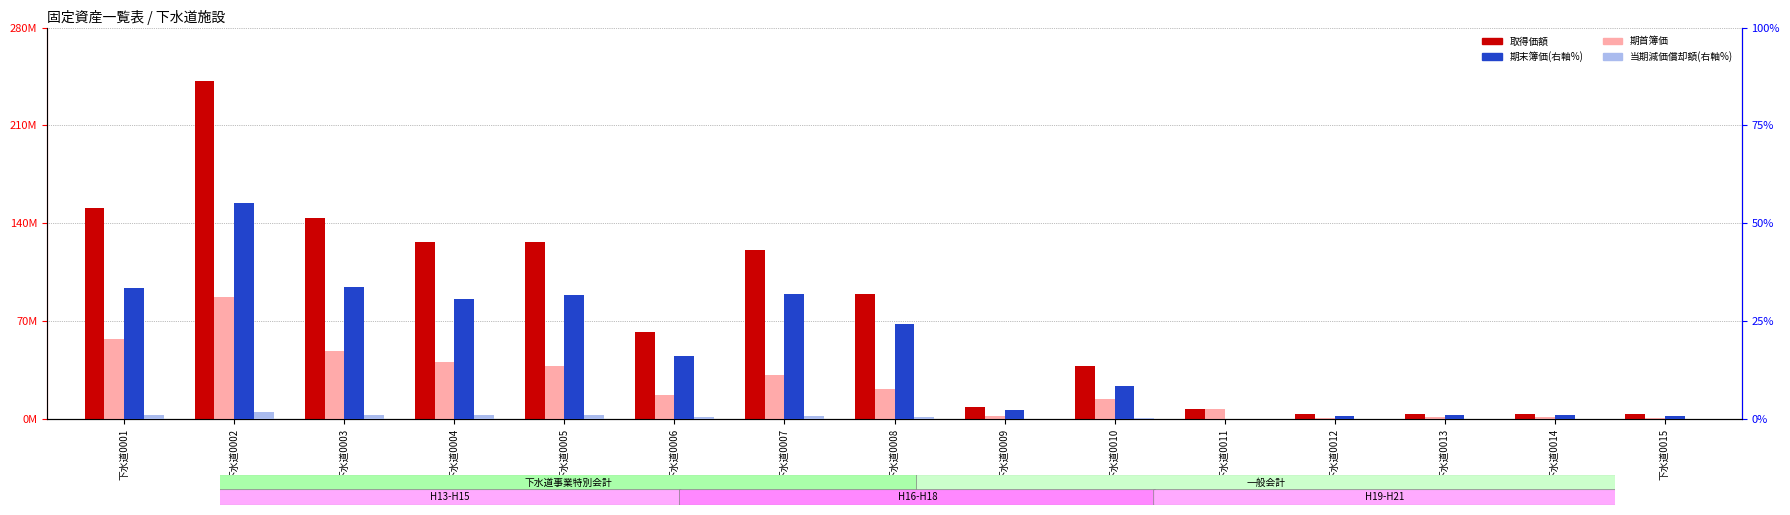

Which series has the widest spread of values?

取得価額